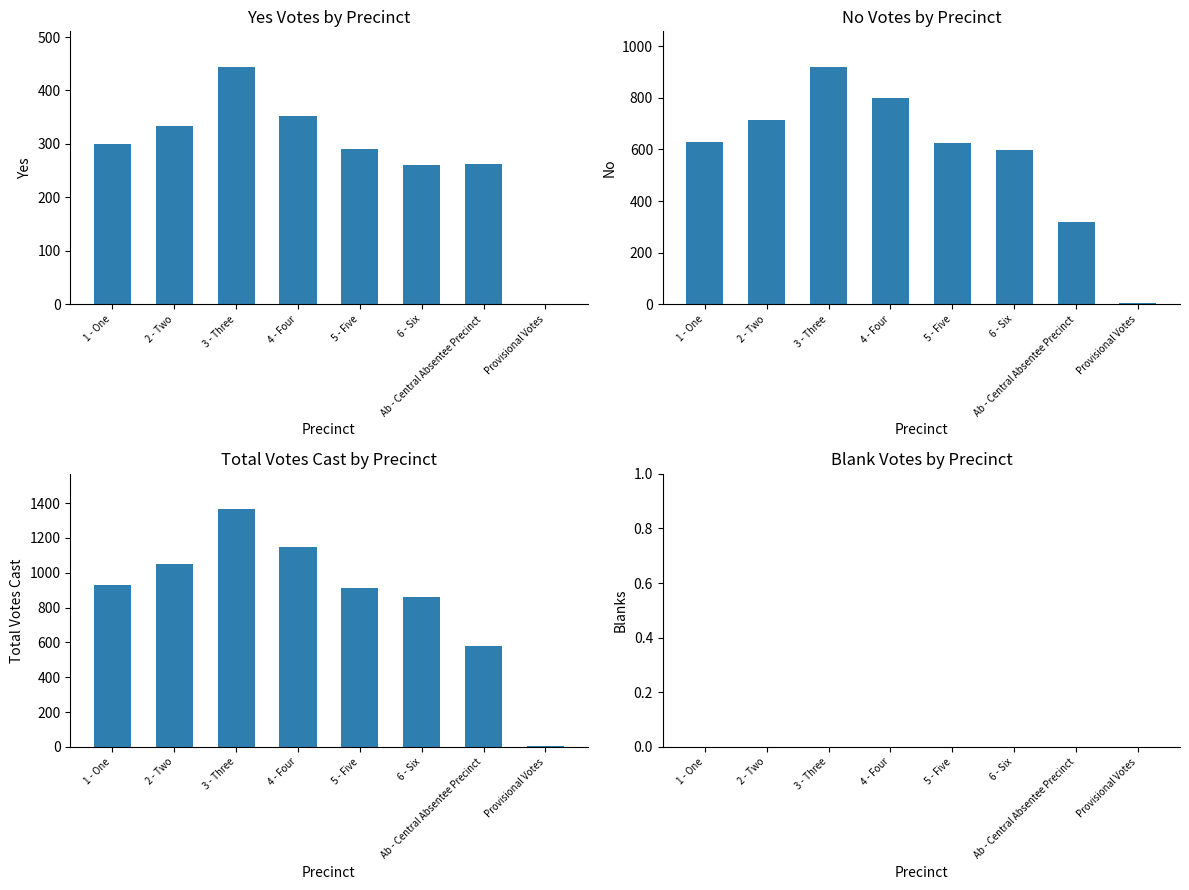

Rank the categories by Yes value from lowest to highest.

Provisional Votes, 6 - Six, Ab - Central Absentee Precinct, 5 - Five, 1 - One, 2 - Two, 4 - Four, 3 - Three